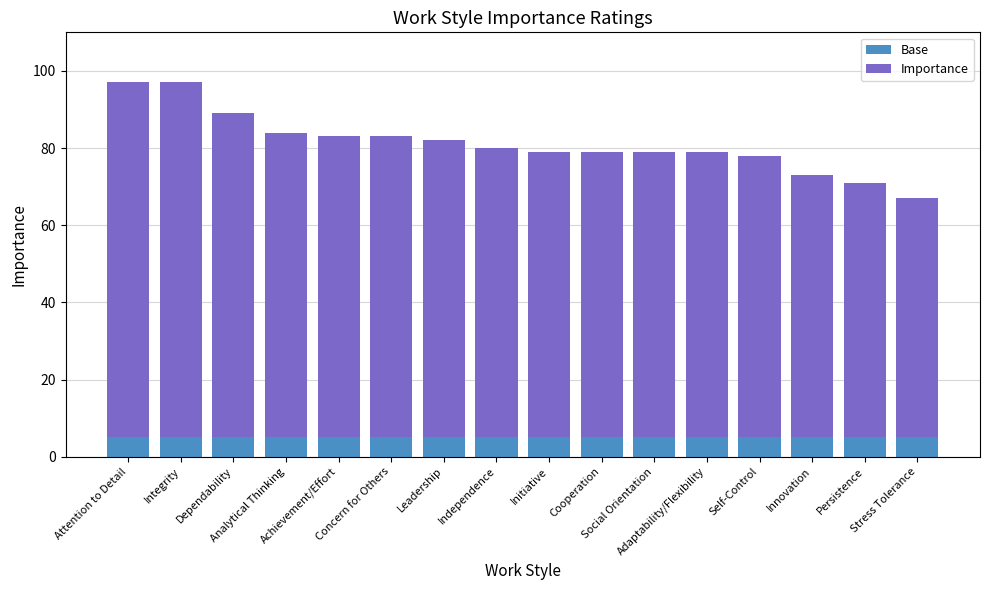

What is the average value of the Base series?

5